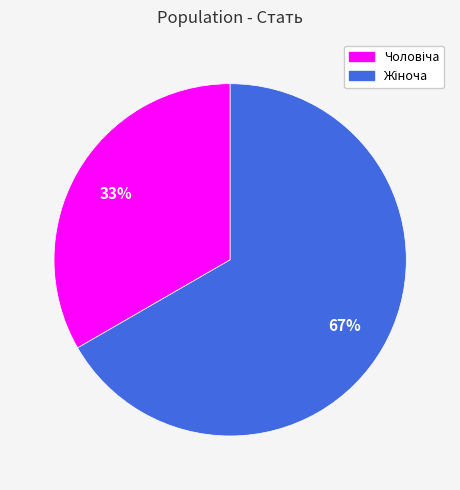

Is there a majority slice in this chart?

Yes